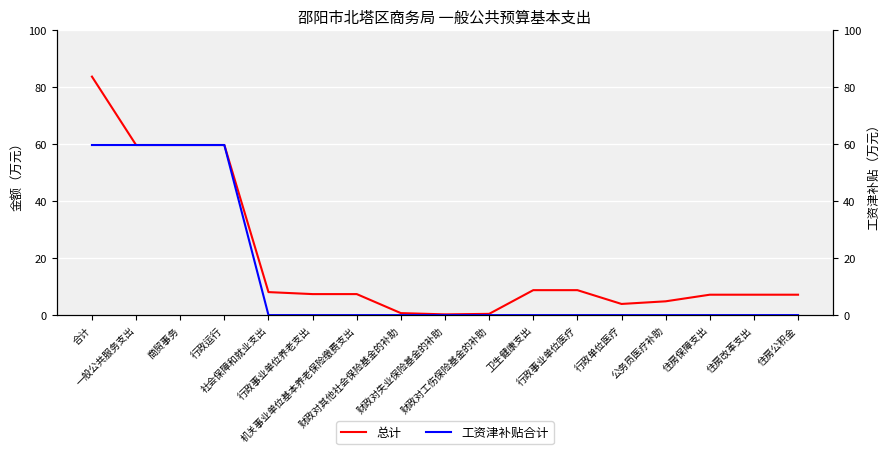

Reading right to left, transcribe all the data shown in this chart.

总计: 7.2	7.2	7.2	4.8	3.9	8.8	8.8	0.4	0.3	0.7	7.4	7.4	8.1	59.8	59.8	59.8	83.8
工资津补贴合计: 0.0	0.0	0.0	0.0	0.0	0.0	0.0	0.0	0.0	0.0	0.0	0.0	0.0	59.8	59.8	59.8	59.8